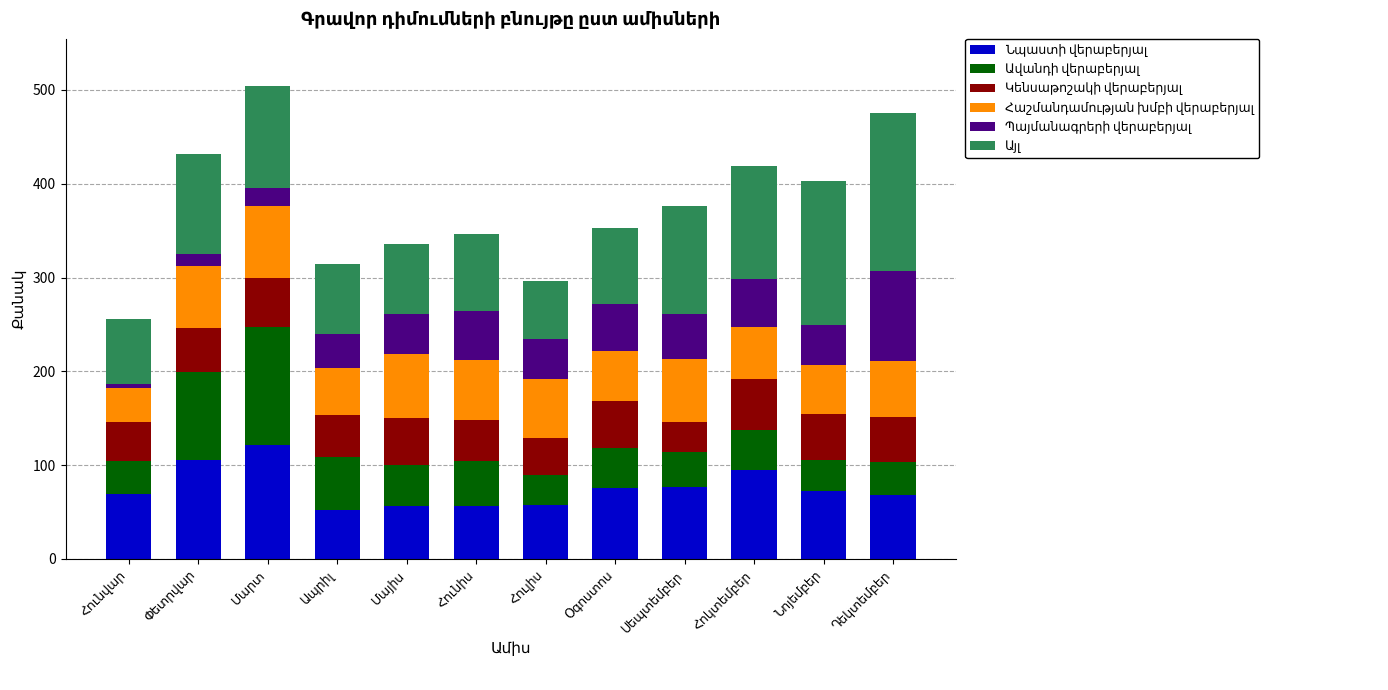

Count the number of categories in the chart.

12